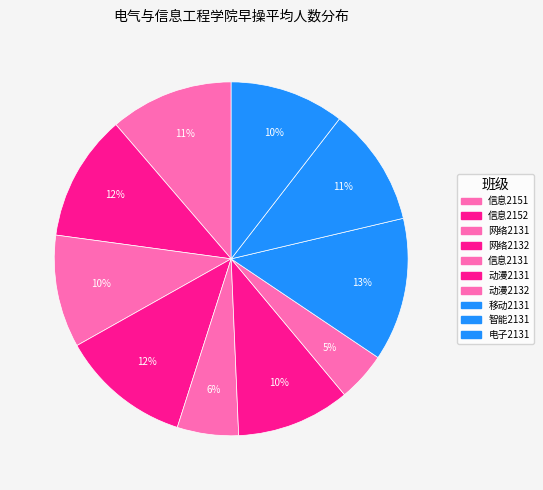

Count the number of slices in the pie.

10